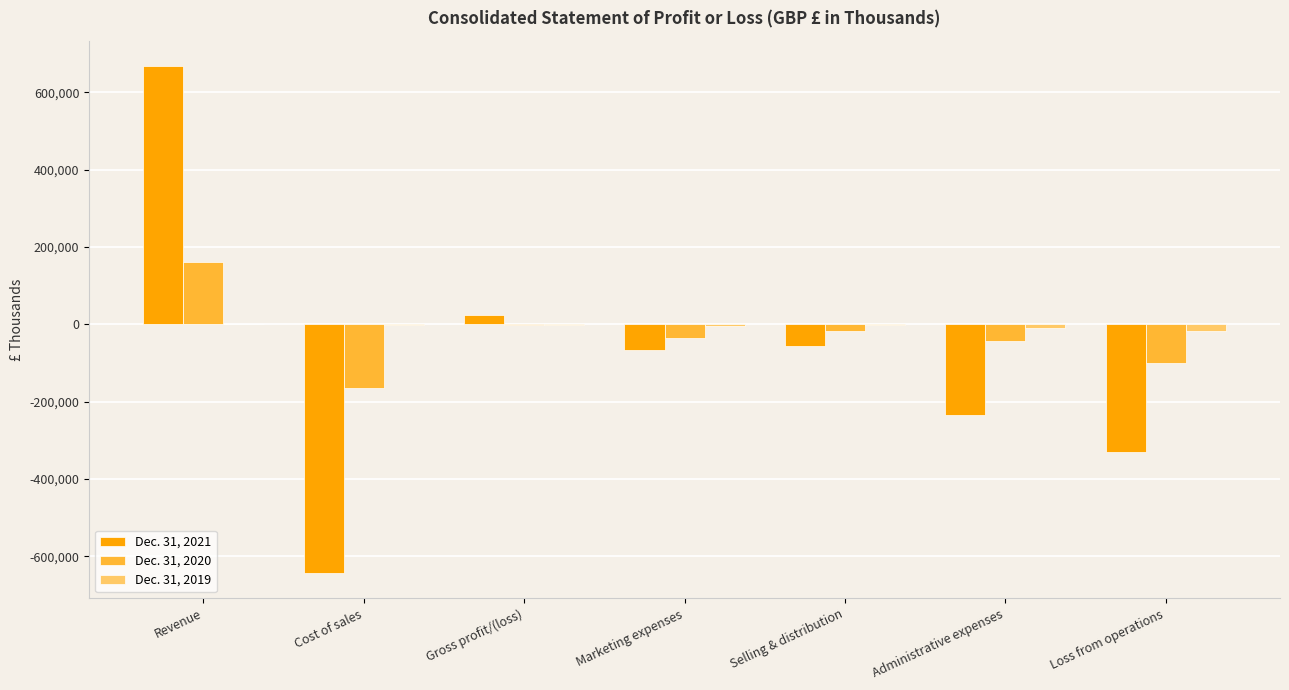

At which category is the sum across all series the highest?

Revenue